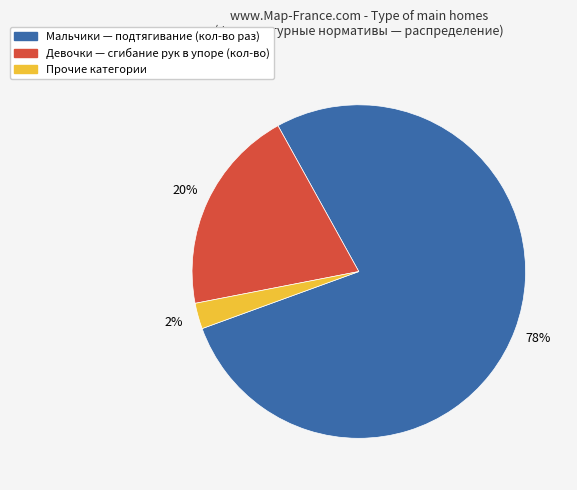

Does any single category account for the majority?

Yes